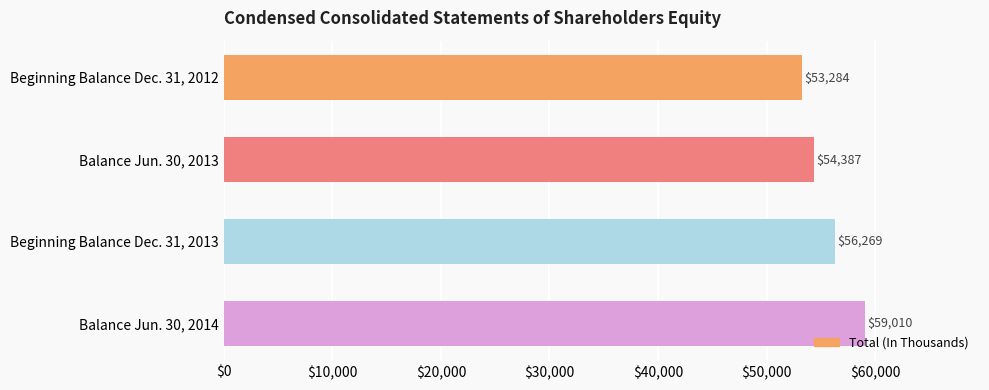

At which label is the value closest to 56147?

Beginning Balance Dec. 31, 2013